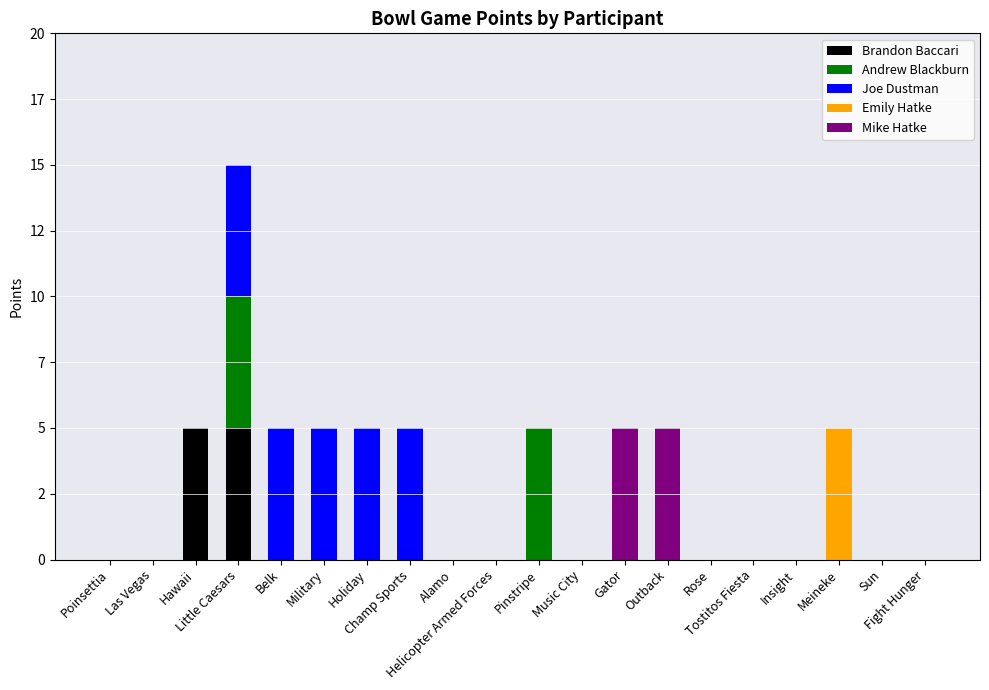

Are the bars horizontal?

No